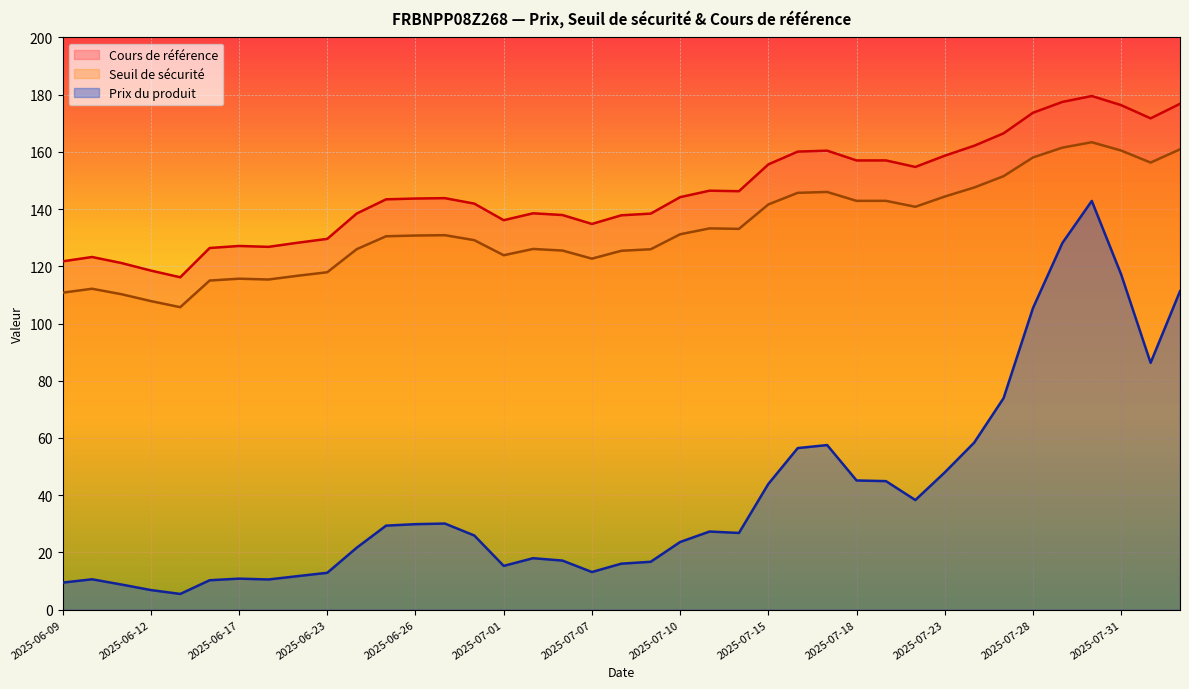

At how many categories does at least one series exceed 51?

39